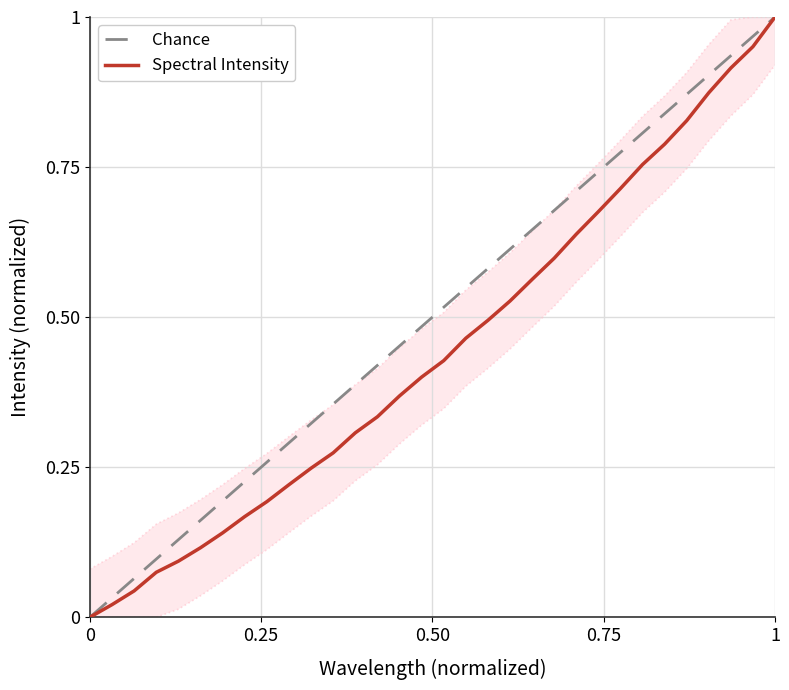

The value at 223.5987 is 1.4. True or false?

False